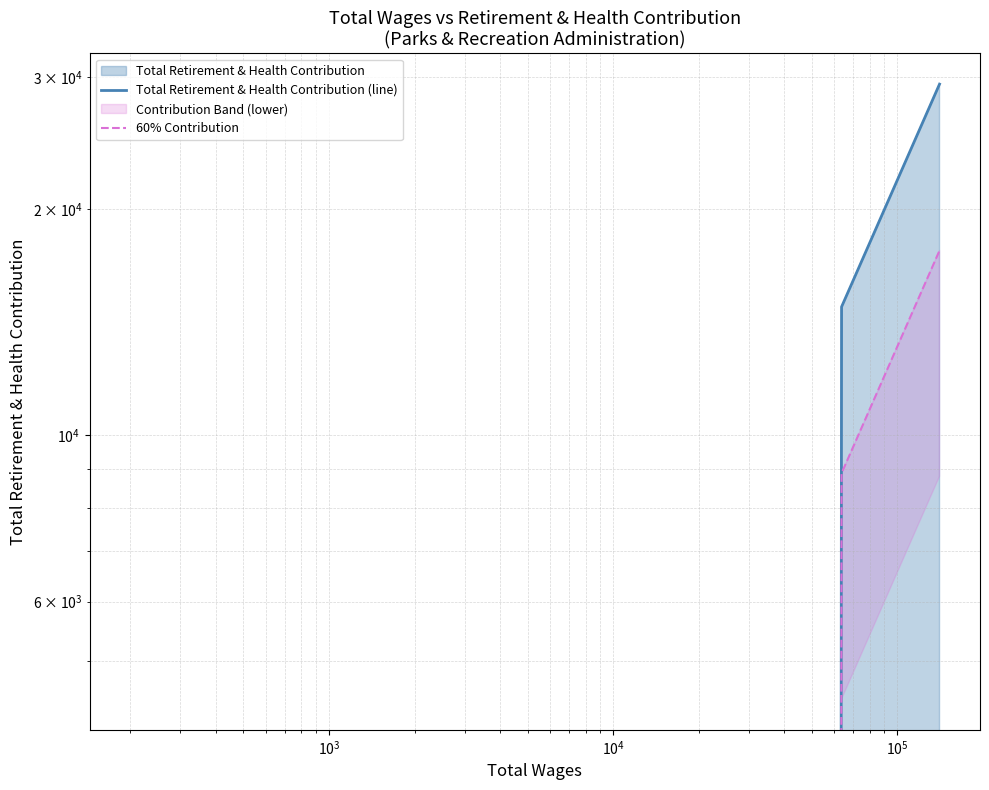

Reading right to left, what are all the values shown in this chart?

Total Retirement & Health Contribution (line): 29371.0	14825.0	0.0
60% Contribution: 17622.6	8895.0	0.0